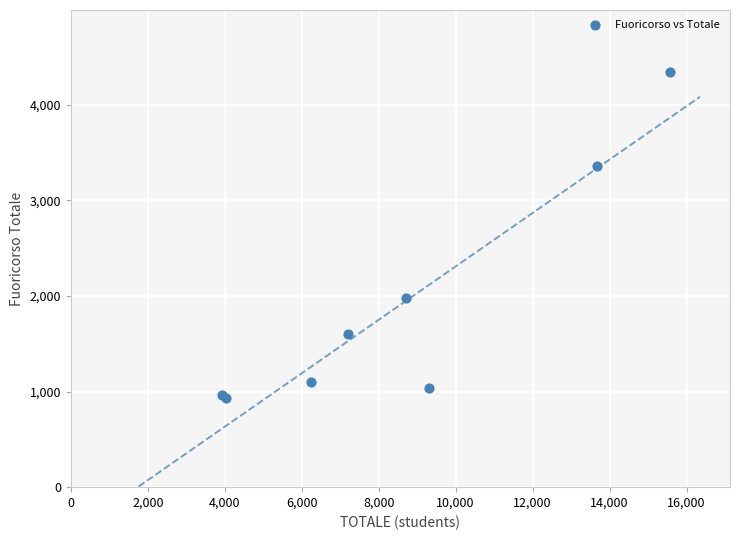

What Y value in the scatter plot is closest to 2636?

1975